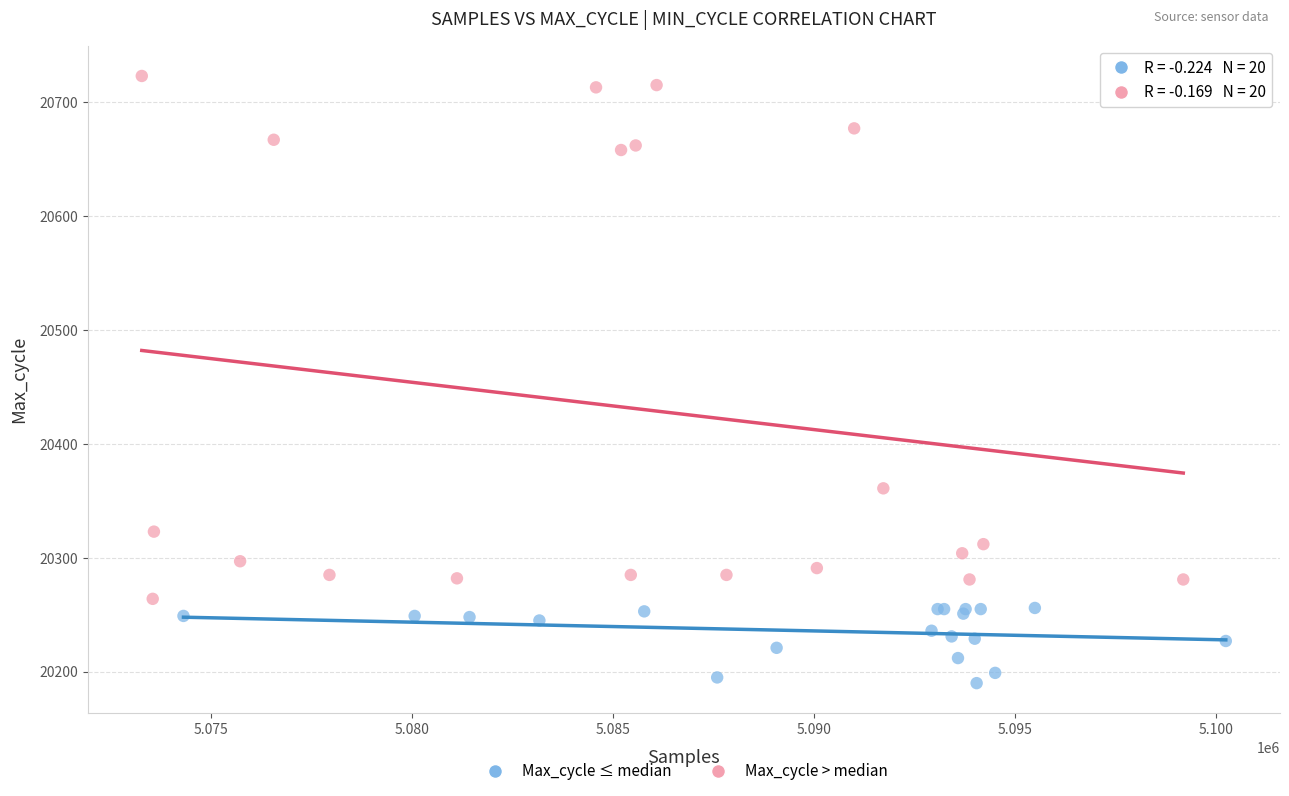

Which series reaches the maximum Y coordinate?

Max_cycle > median